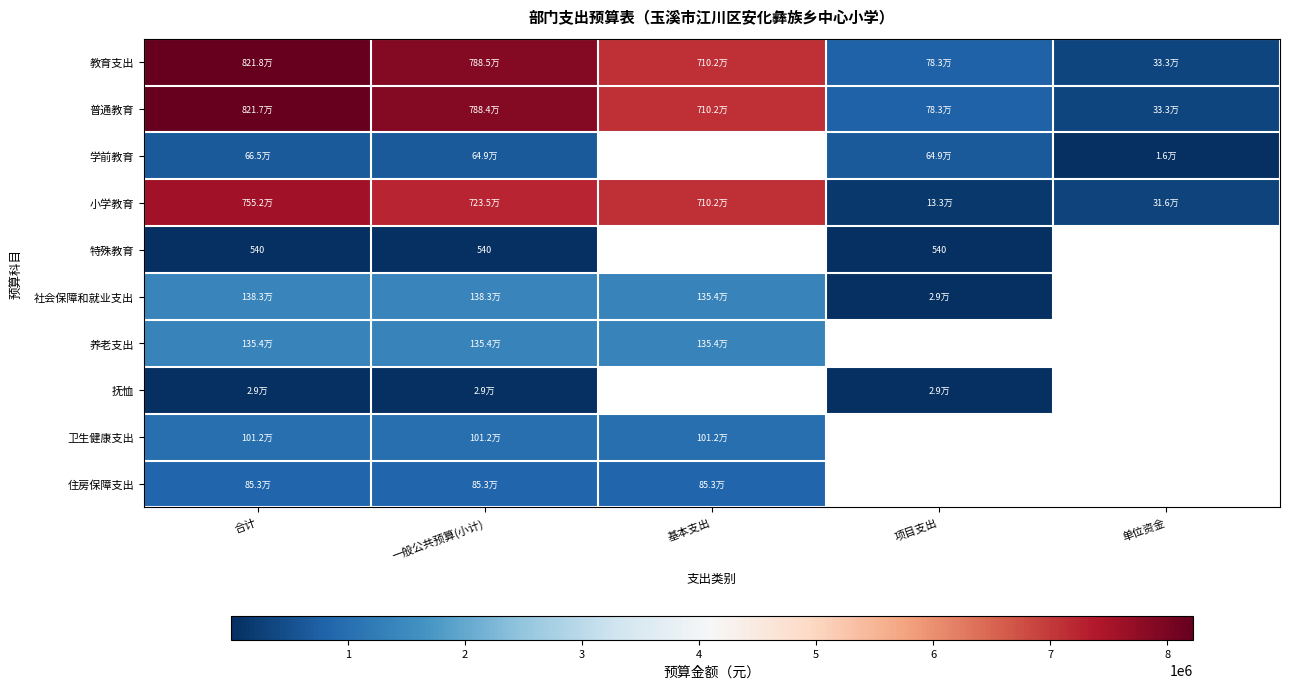

Is the value of 社会保障和就业支出 at 合计 greater than the value of 学前教育 at 单位资金?

Yes